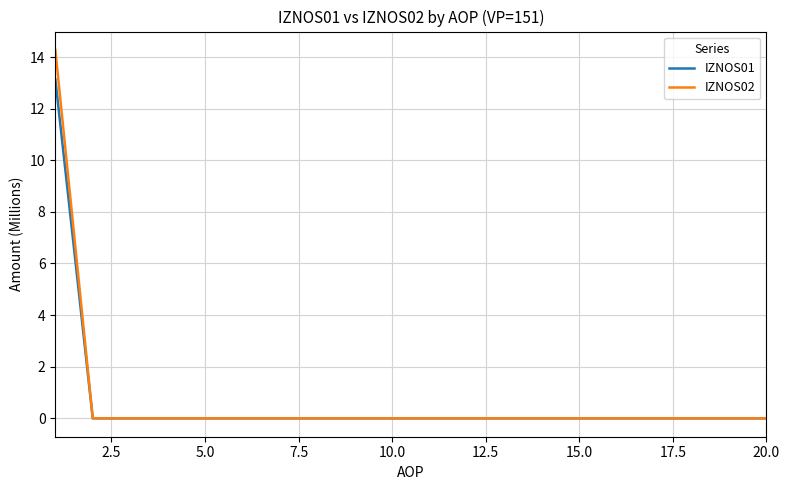

What are all the series names shown in the legend?

IZNOS01, IZNOS02